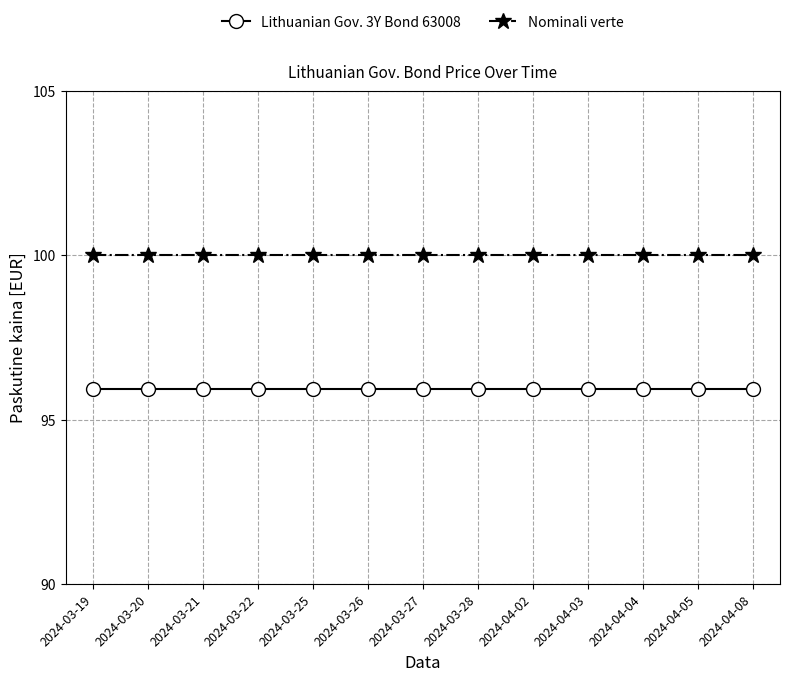

Is the value of Nominali verte at 2024-03-28 greater than the value of Lithuanian Gov. 3Y Bond 63008 at 2024-03-20?

Yes